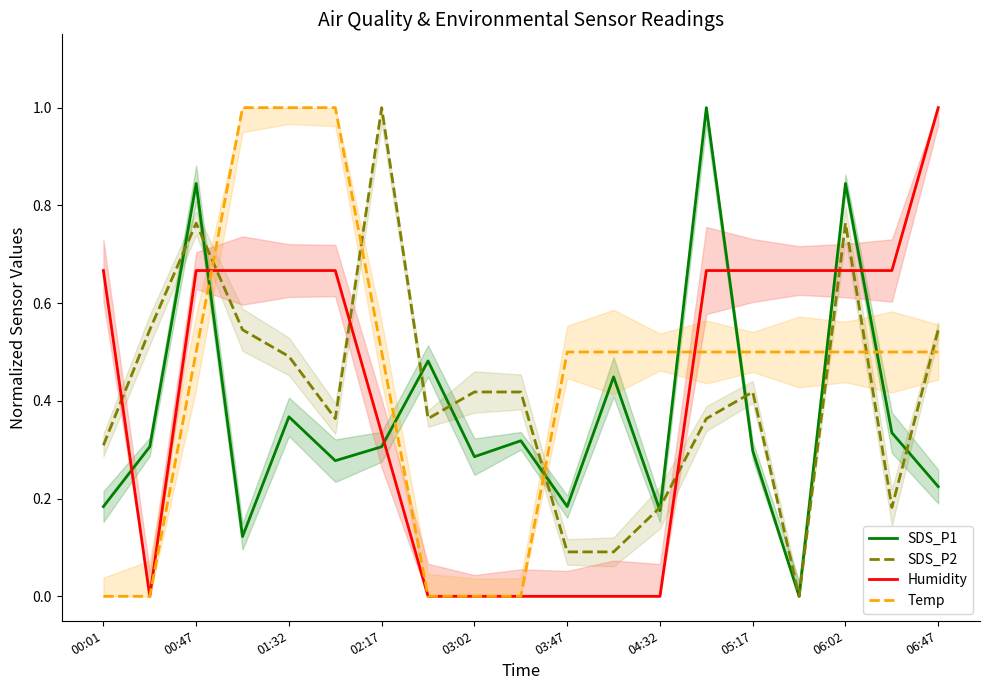

True or false: SDS_P2 has a value of 0.5 at 02:17.

False